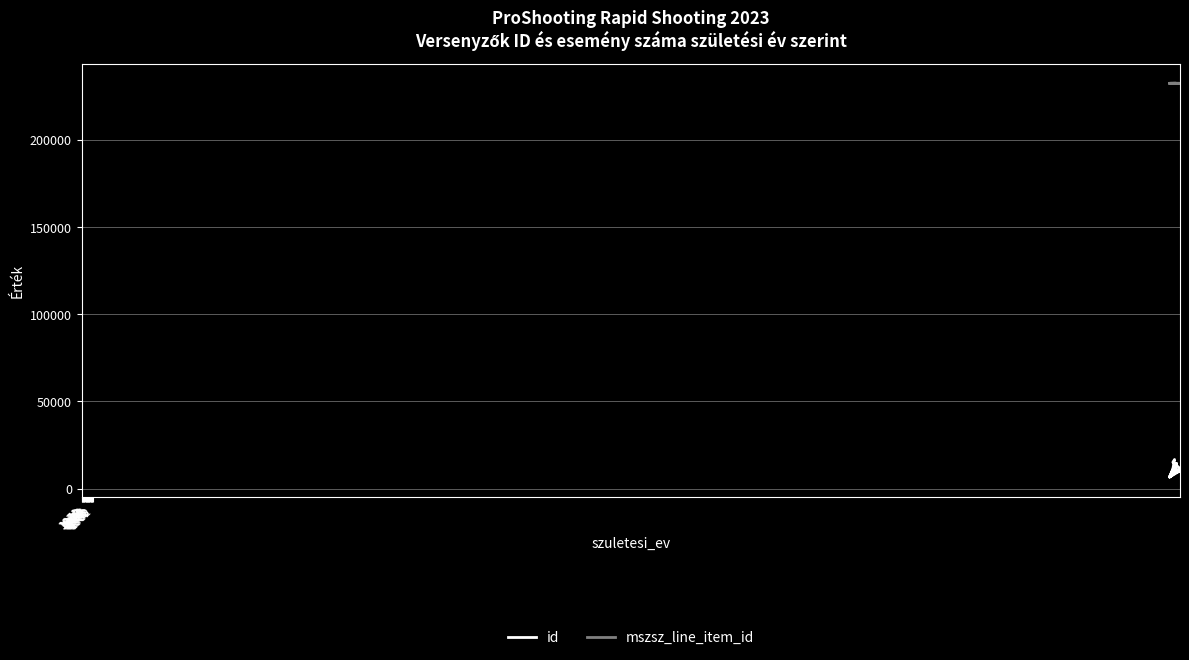

What value does the mszsz_line_item_id series have at 1971?

232540